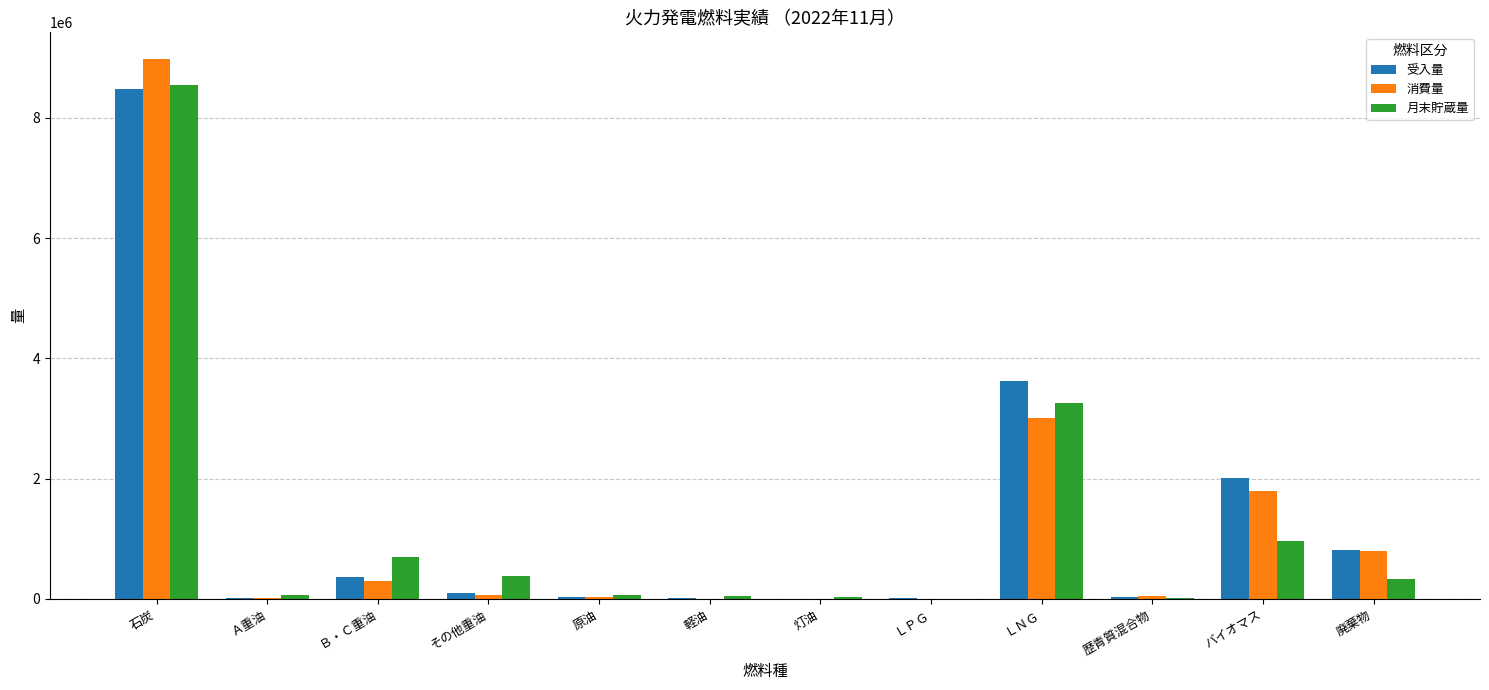

Where does the 月末貯蔵量 series first go above 326212?

石炭